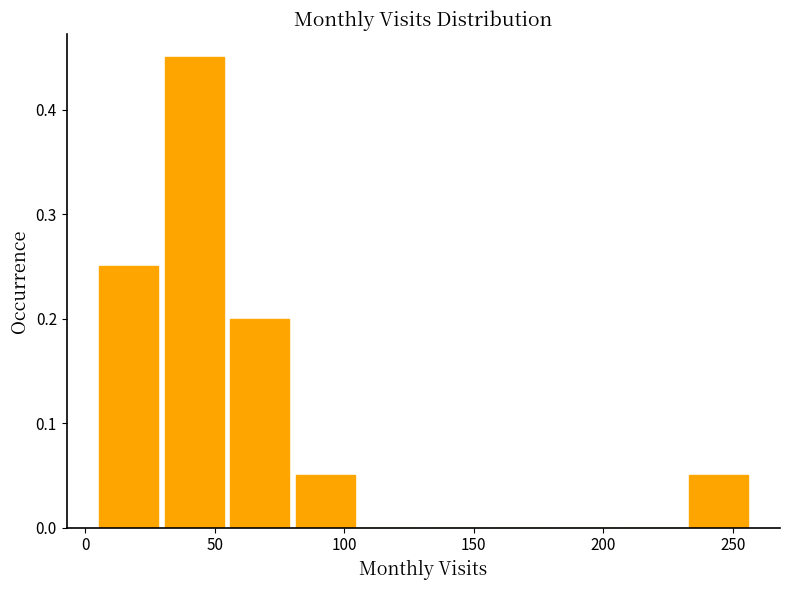

Over which range of the x-axis is the bar tallest?

30 to 55